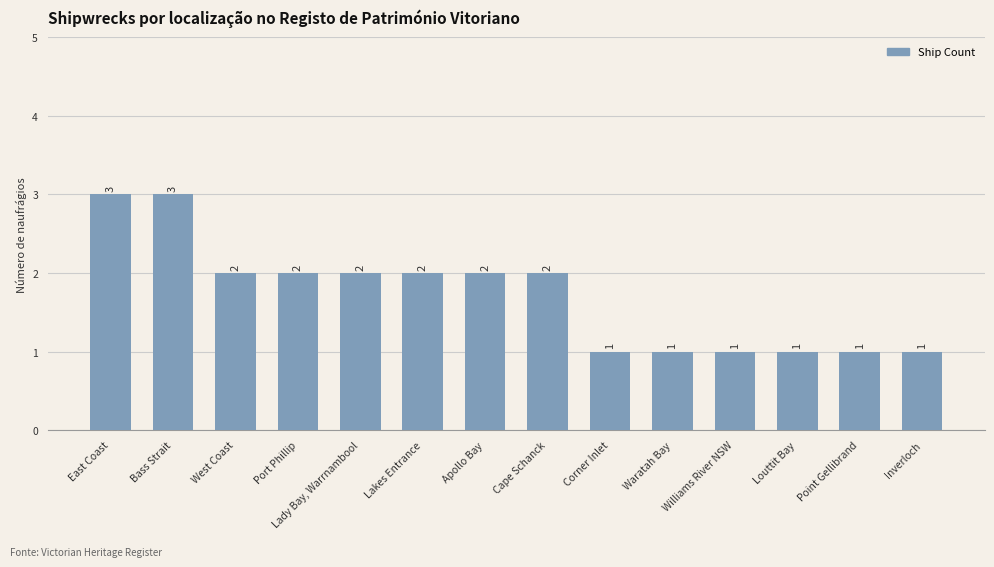

How many categories are shown in the chart?

14